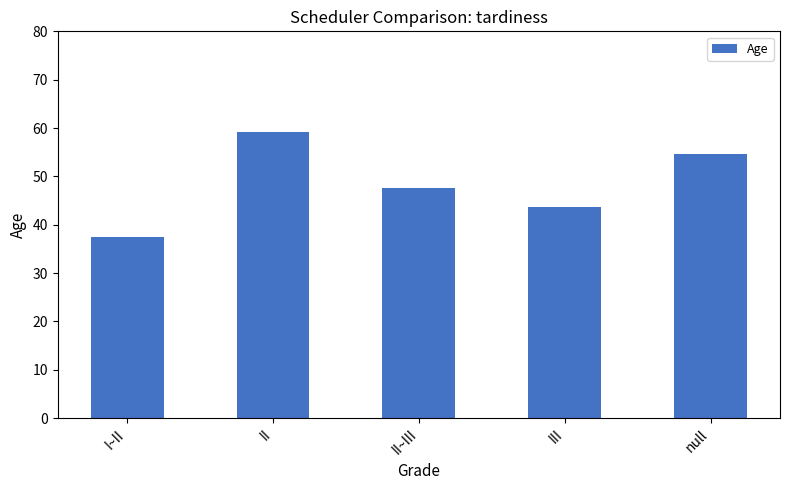

Does the chart contain any negative values?

No